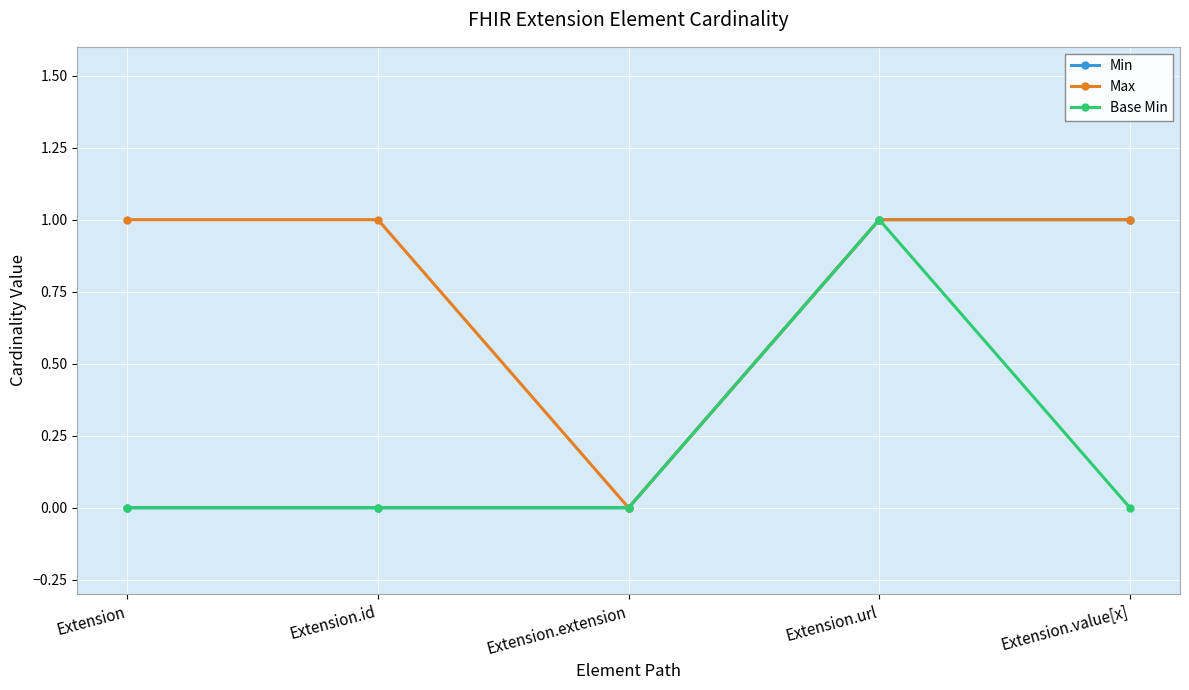

Reading right to left, what are all the values shown in this chart?

Min: 1	1	0	0	0
Max: 1	1	0	1	1
Base Min: 0	1	0	0	0